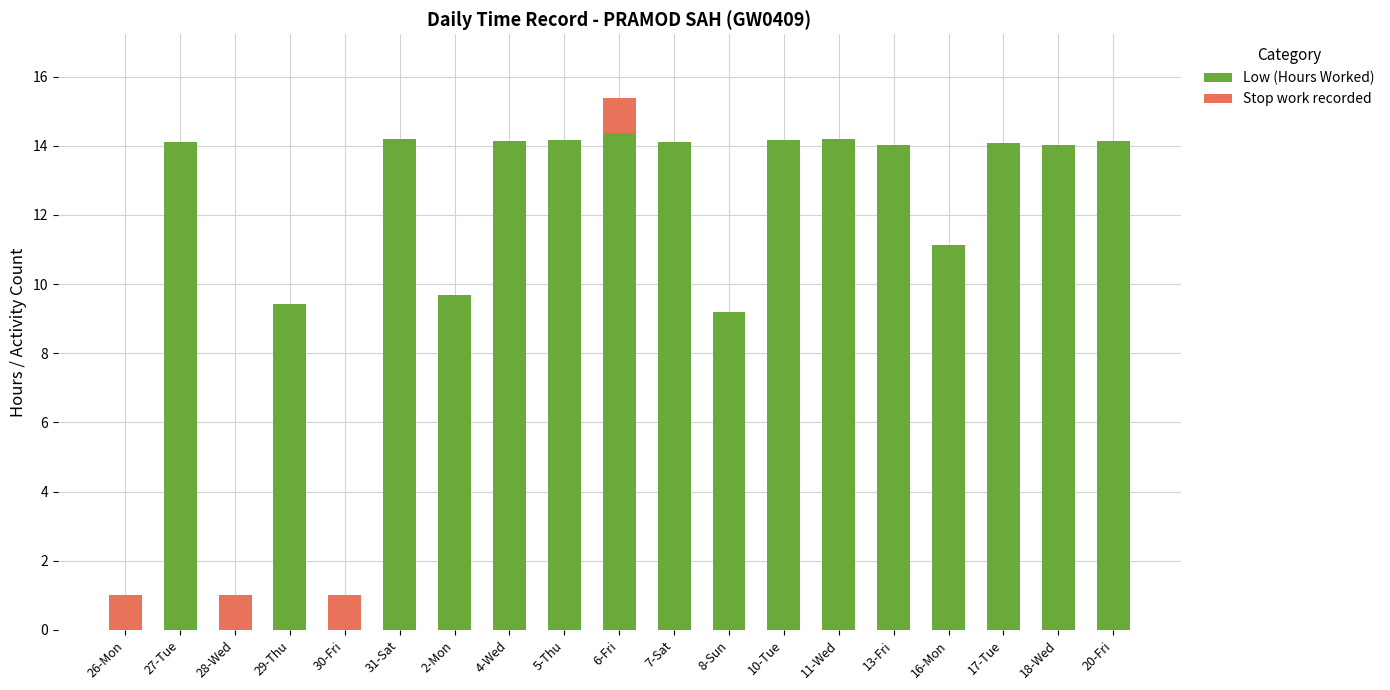

At which category is the sum across all series the highest?

6-Fri